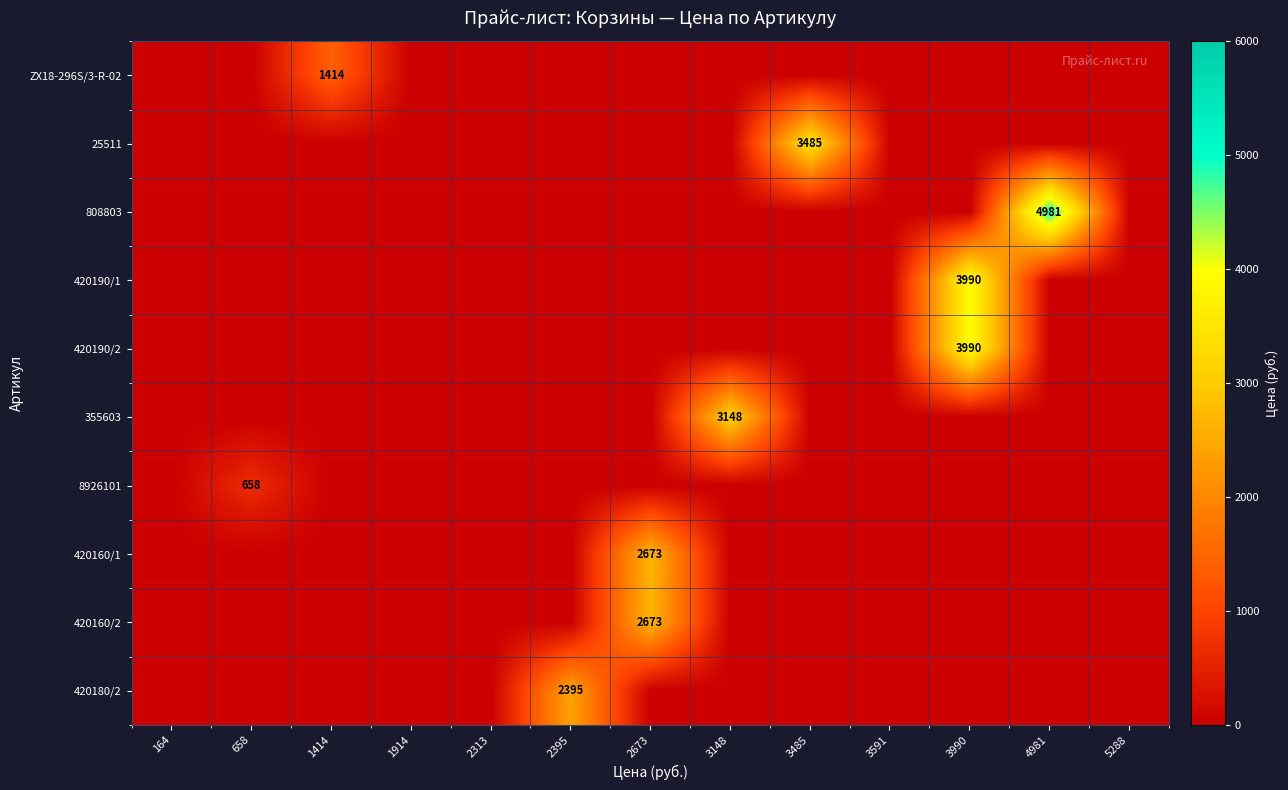

How many values in the 808803 series exceed 0?

1